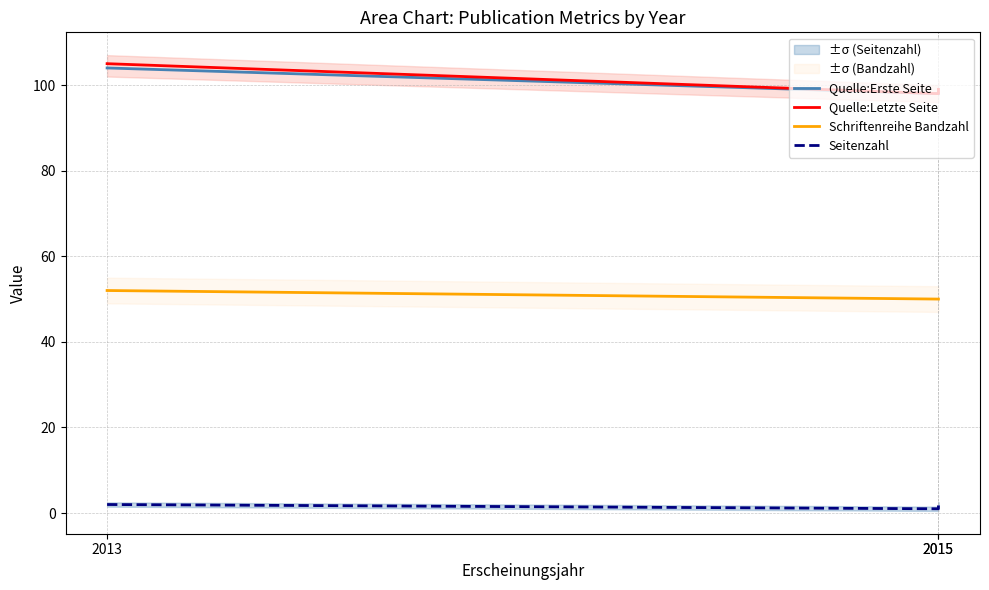

At which label does Schriftenreihe Bandzahl reach its minimum?

2015